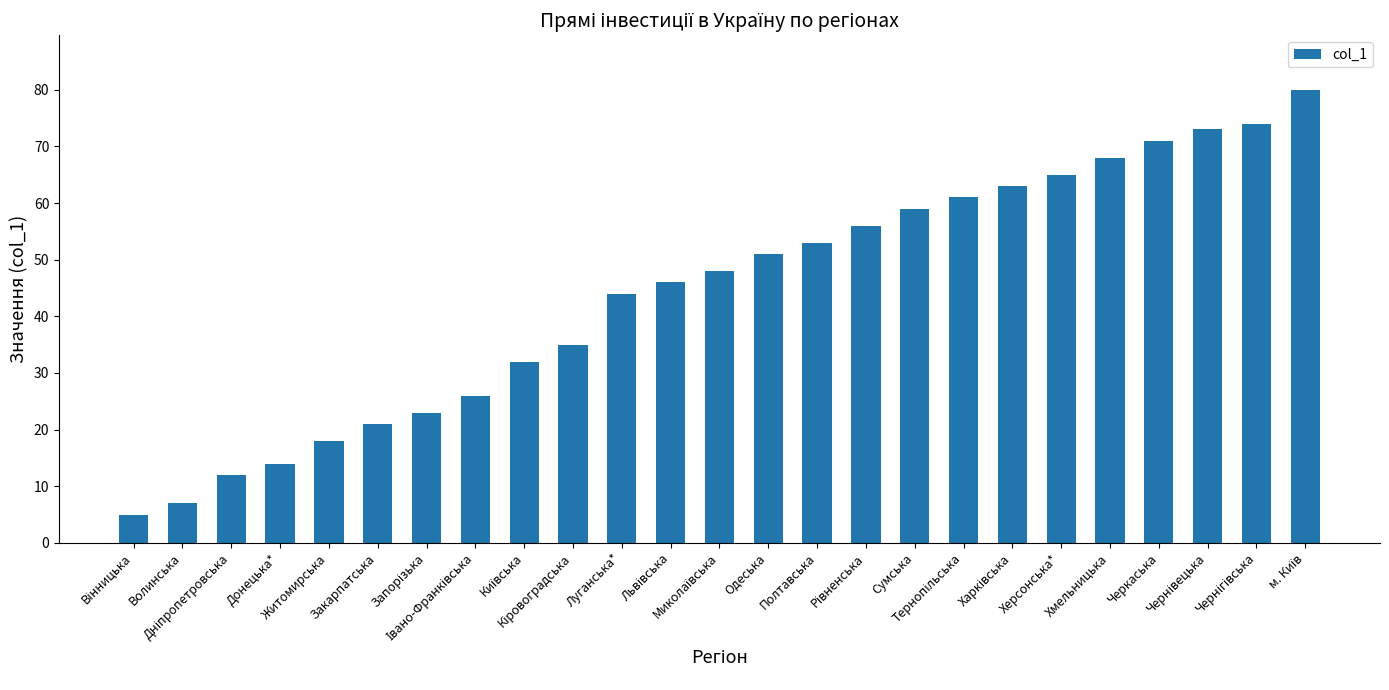

How many data points does each series have?

25